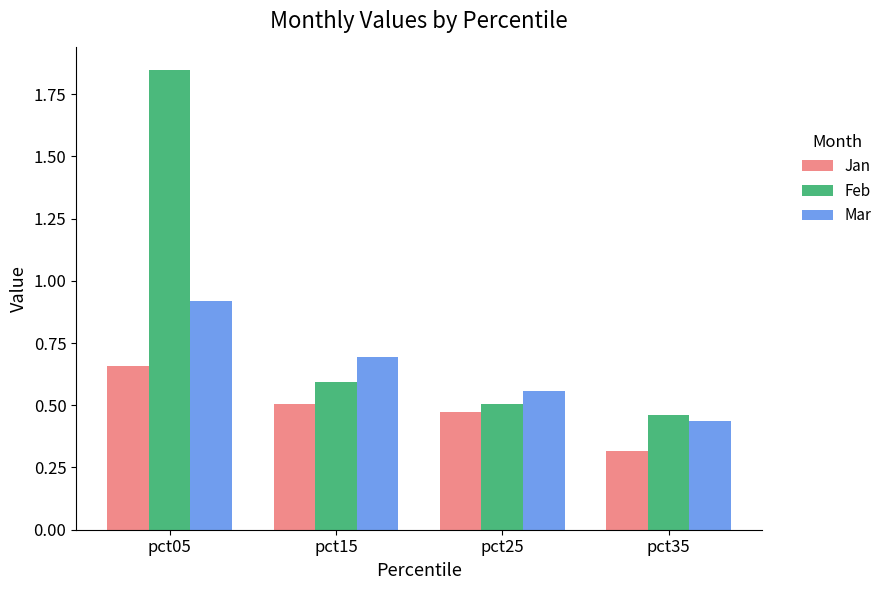

What is the sum of all Mar values?

2.6